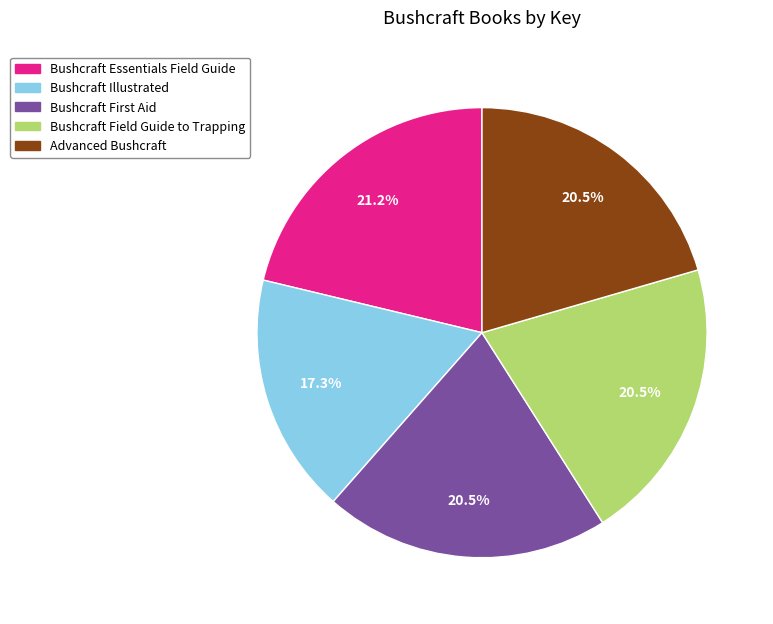

To the nearest percent, what is the average slice percentage?

20%